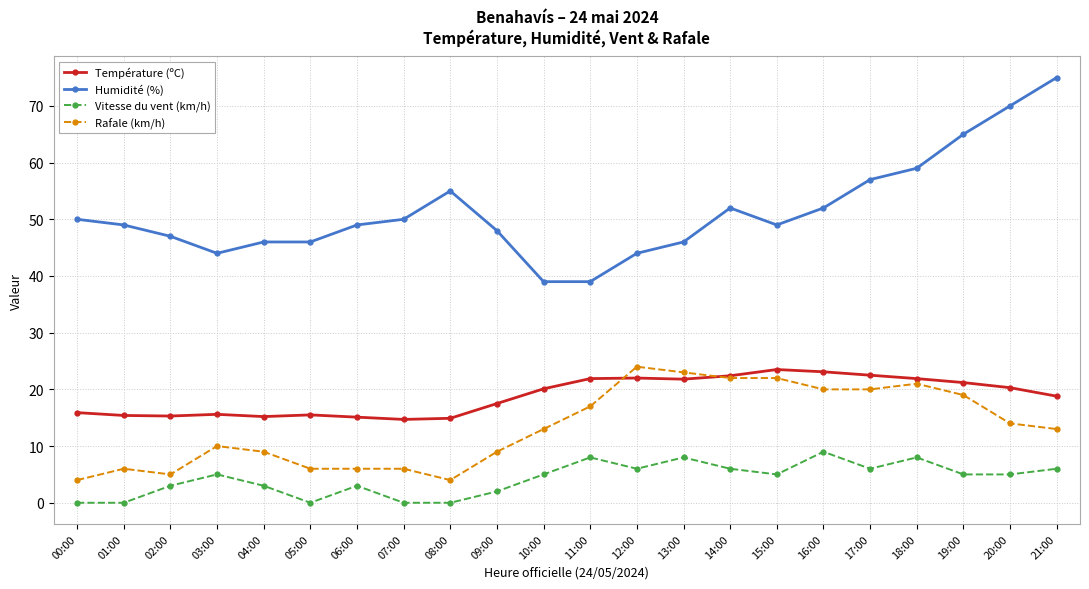

What is the minimum value for Humidité (%)?

39.0